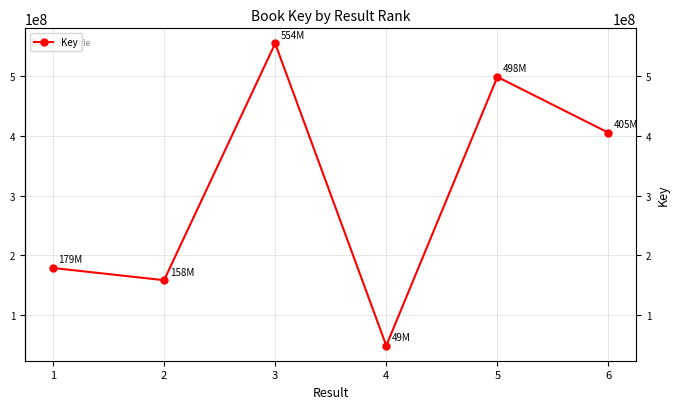

Between 1 and 4, which is larger?

1